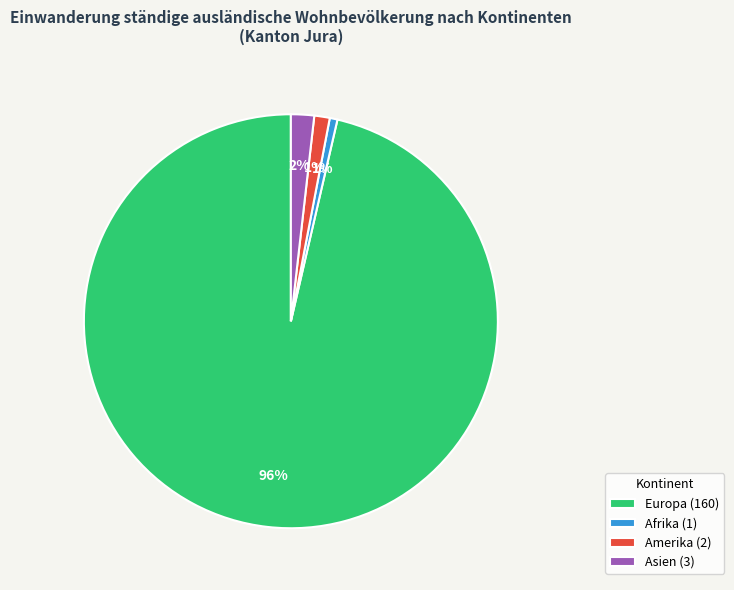

How many segments does this pie chart have?

4